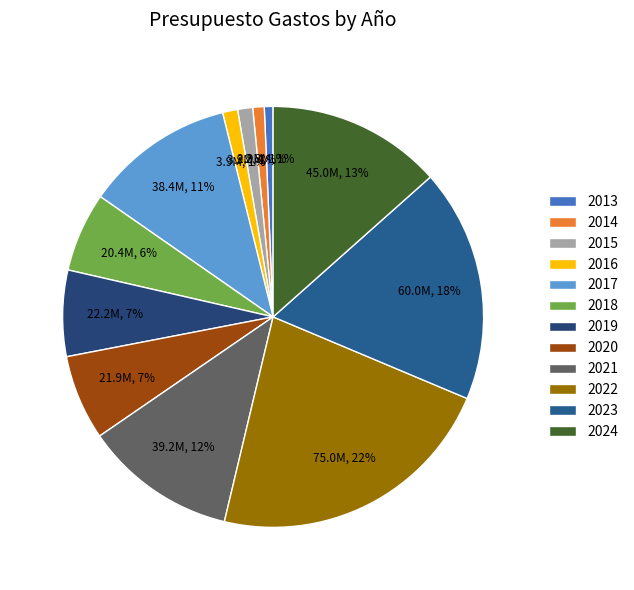

Does any single category account for the majority?

No